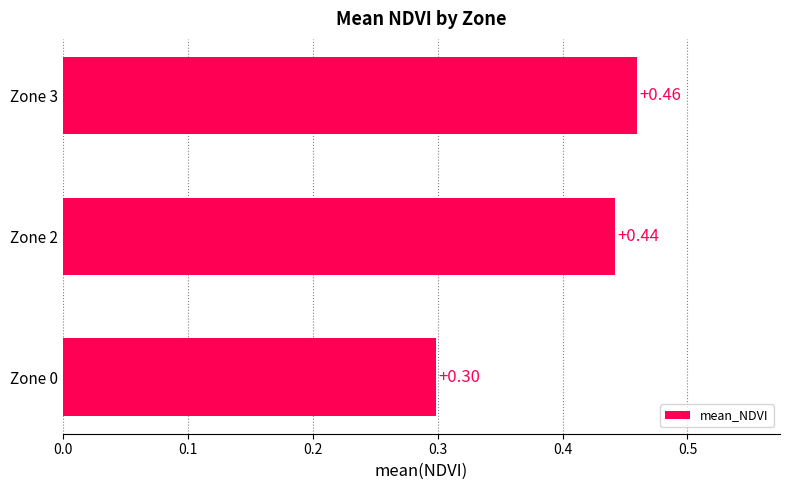

Rank the categories by value from lowest to highest.

Zone 0, Zone 2, Zone 3